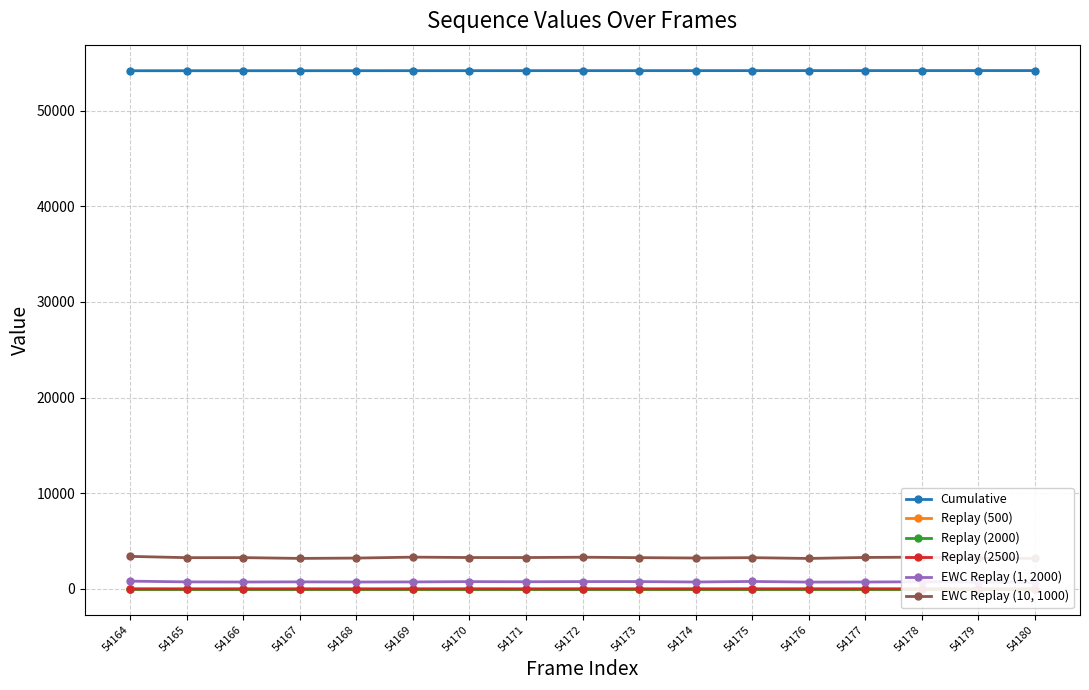

Where does the EWC Replay (10, 1000) series first go above 3259?

54164